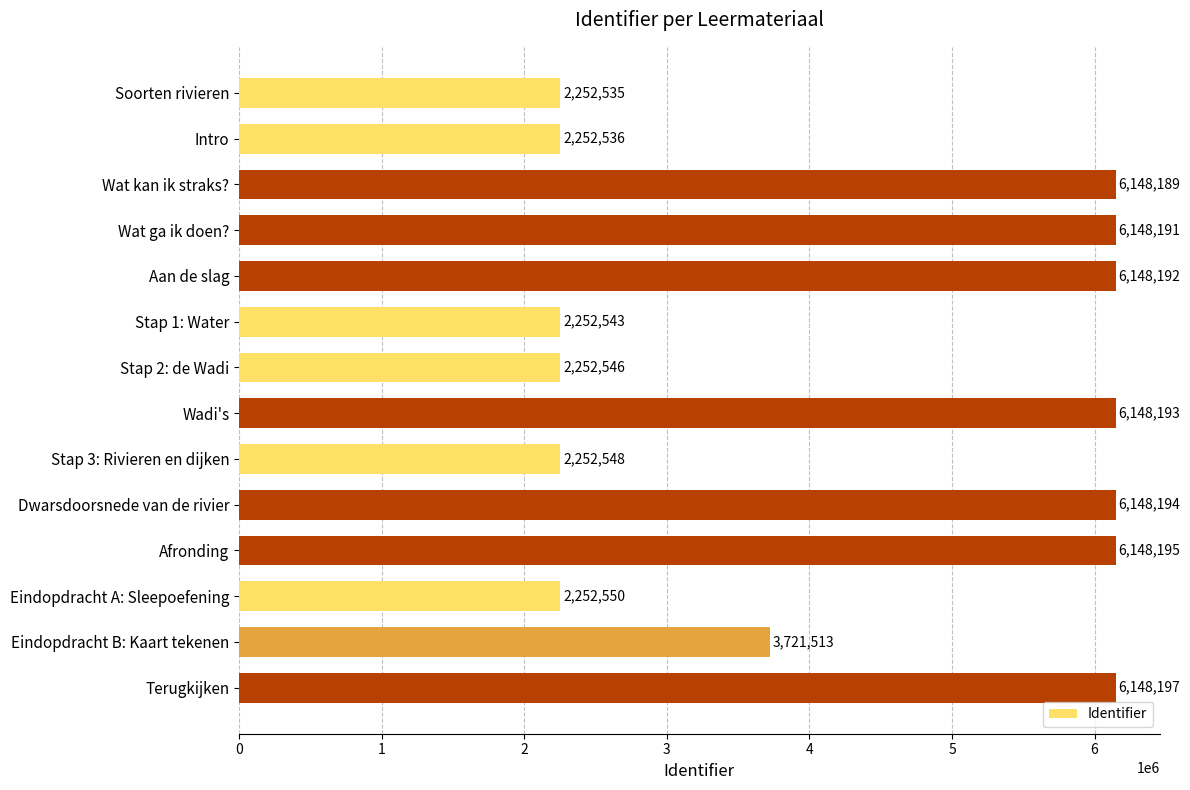

Reading top to bottom, transcribe all the data shown in this chart.

Soorten rivieren=2252535	Intro=2252536	Wat kan ik straks?=6148189	Wat ga ik doen?=6148191	Aan de slag=6148192	Stap 1: Water=2252543	Stap 2: de Wadi=2252546	Wadi's=6148193	Stap 3: Rivieren en dijken=2252548	Dwarsdoorsnede van de rivier=6148194	Afronding=6148195	Eindopdracht A: Sleepoefening=2252550	Eindopdracht B: Kaart tekenen=3721513	Terugkijken=6148197